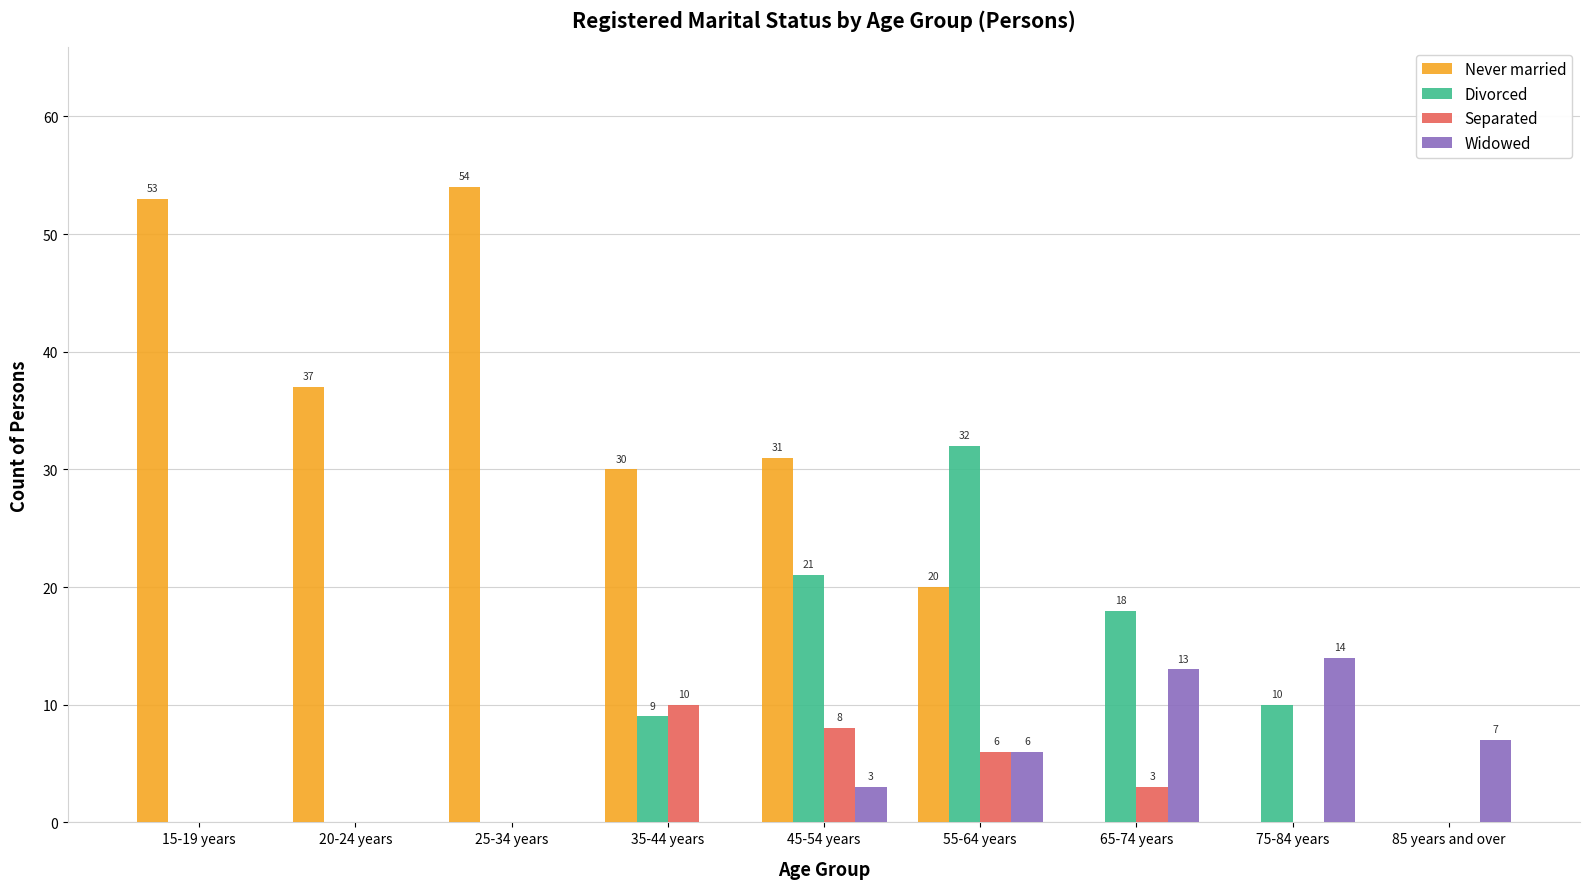

Which category has the highest value across all series?

25-34 years